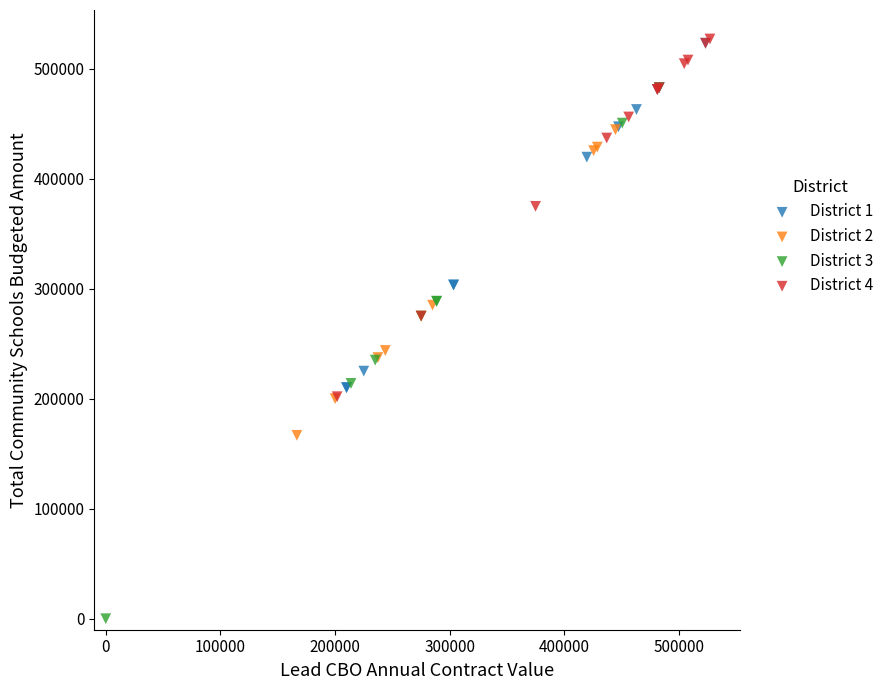

Which series has the largest Y range (max minus min)?

District 3